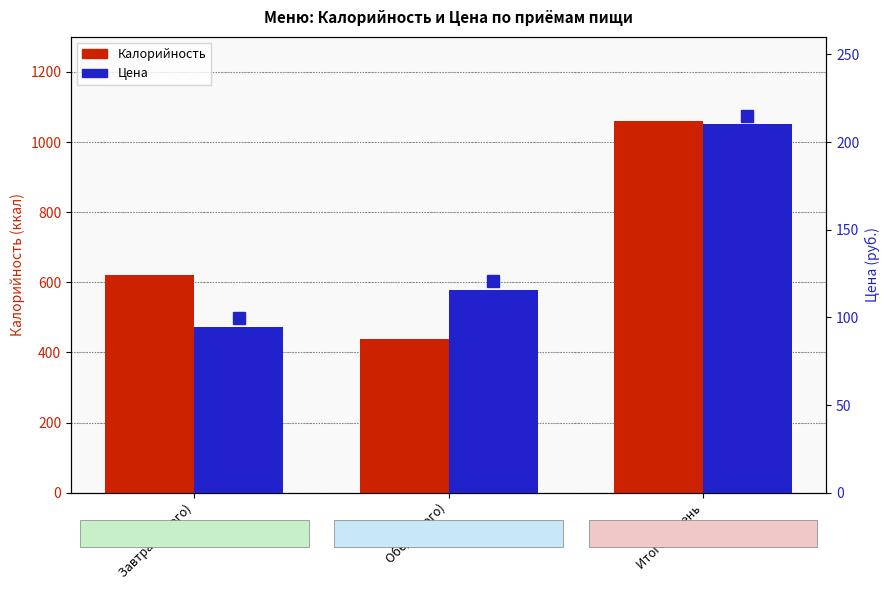

Rank the series by their average value, from lowest to highest.

Цена, Калорийность